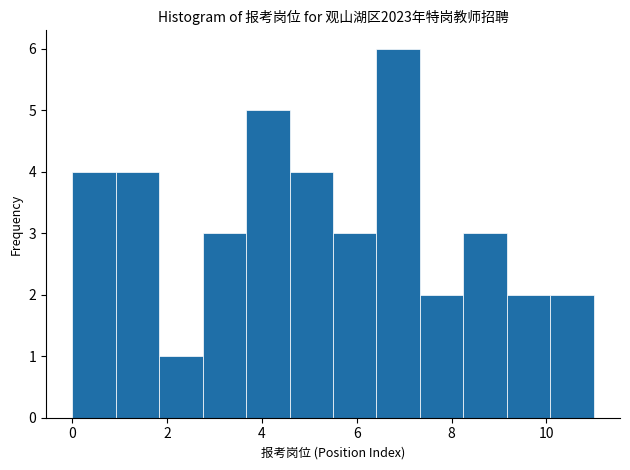

Which range on the x-axis has the tallest bar?

6.4 to 7.4